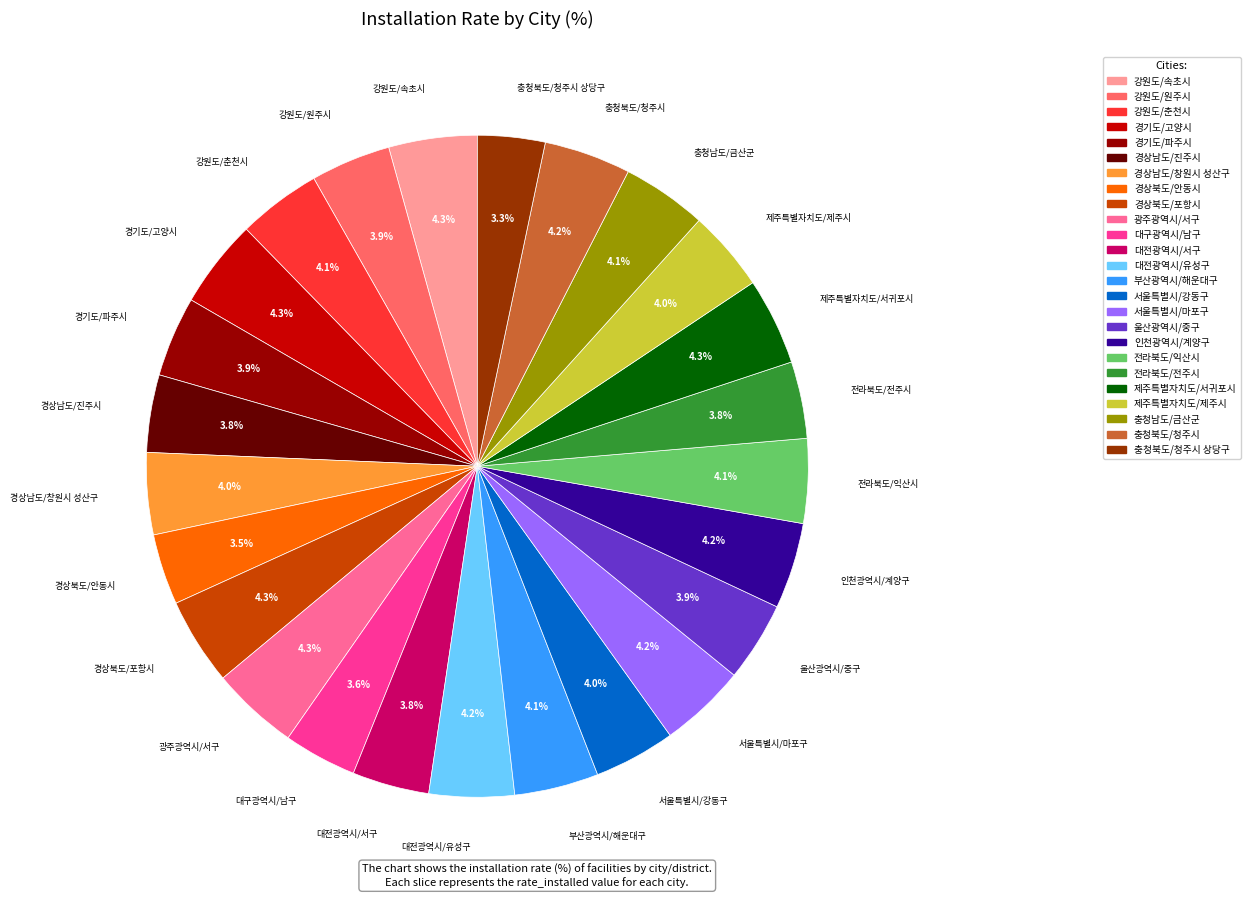

Count the number of slices in the pie.

25